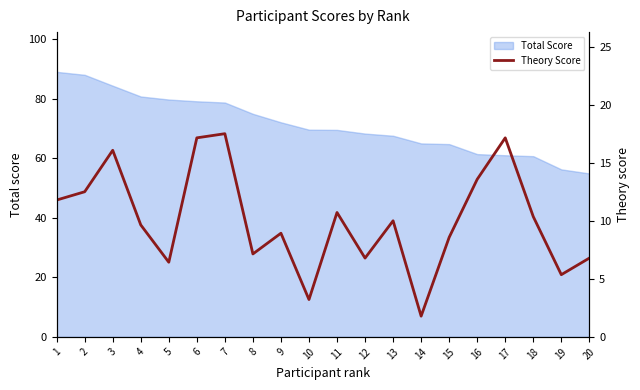

True or false: the data has more than 0 interior local peaks.

True